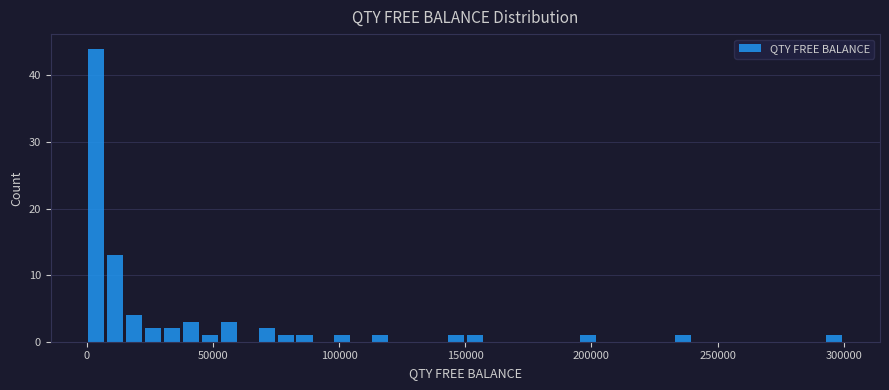

Read against the x-axis, roughly where is the centre of the tallest bar?

5000